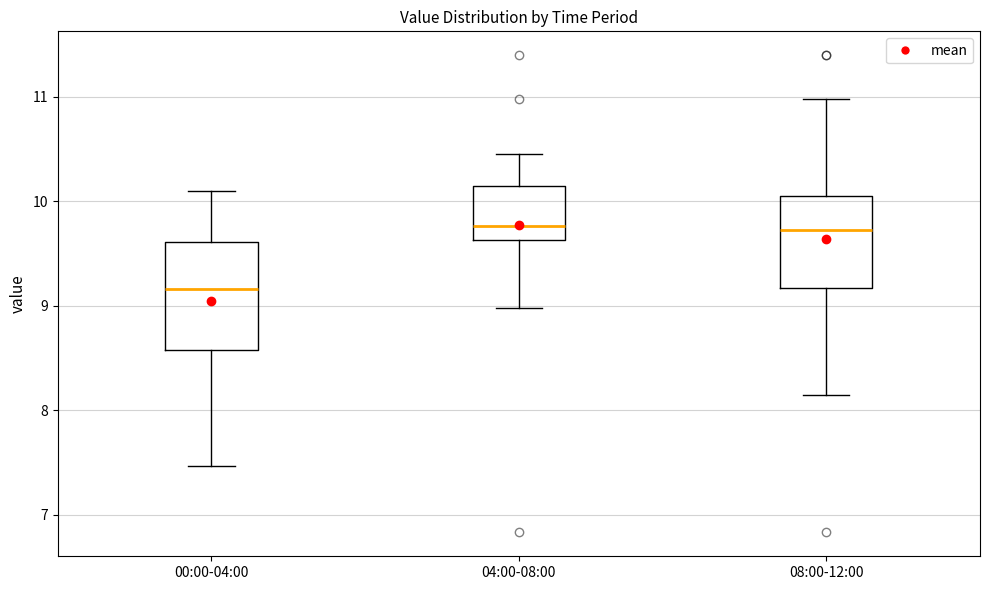

Which box is the tallest, from its lower edge to its upper edge?

00:00-04:00